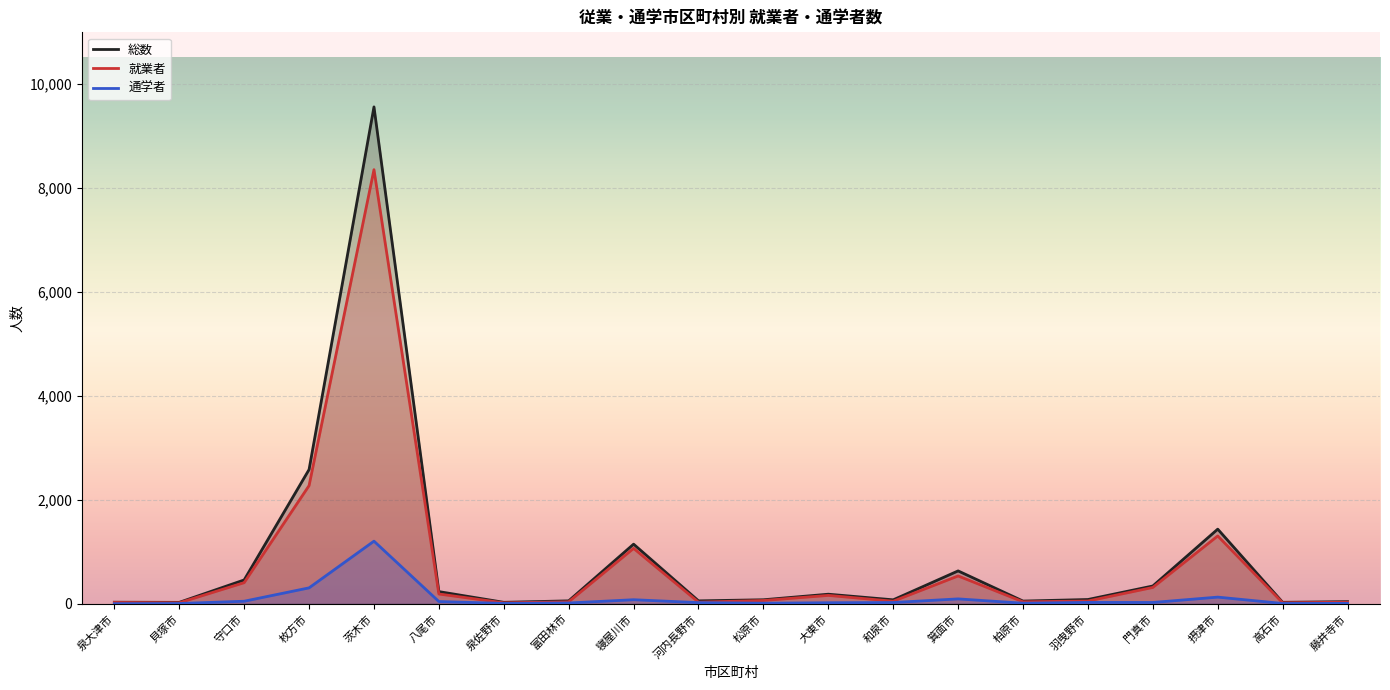

Between 箕面市 and 守口市, which is larger?

箕面市